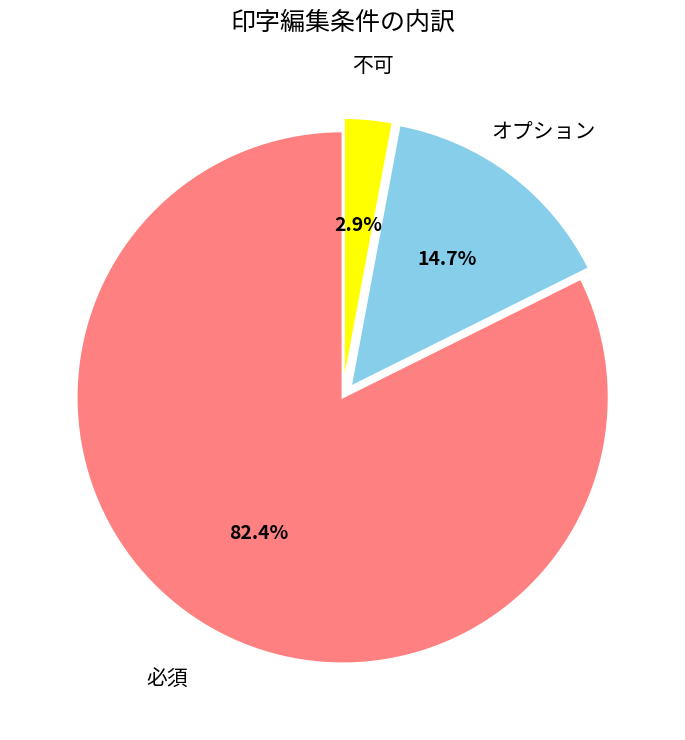

Does オプション account for over 50% of the chart?

No